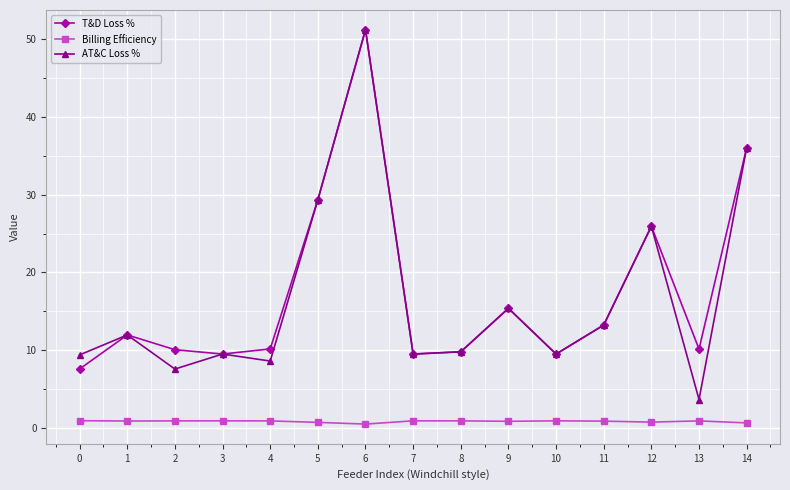

True or false: T&D Loss % has more than 0 points higher than both neighbors.

True